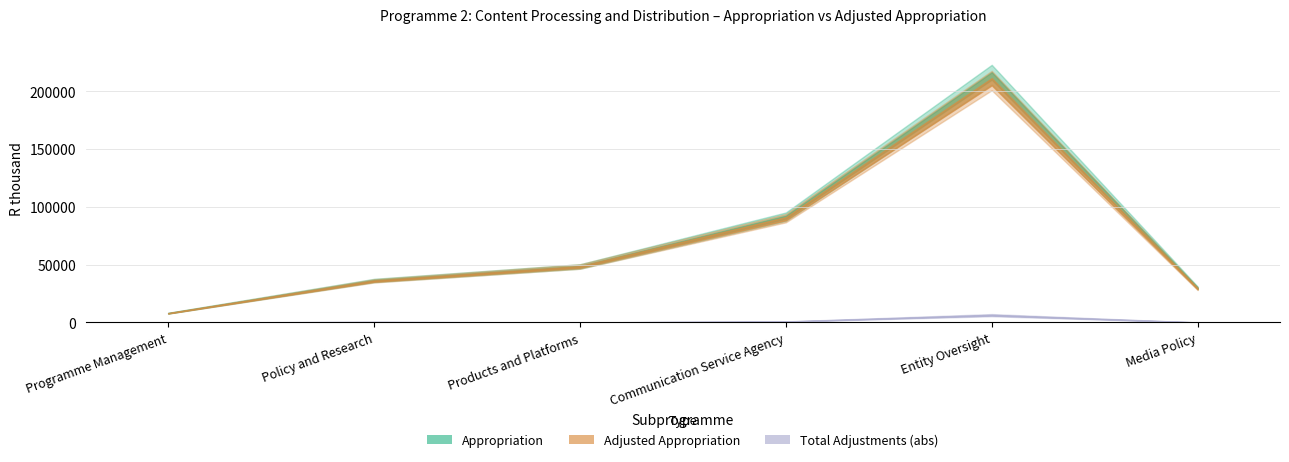

What are all the series names shown in the legend?

Adjusted Appropriation, Appropriation, Total Adjustments